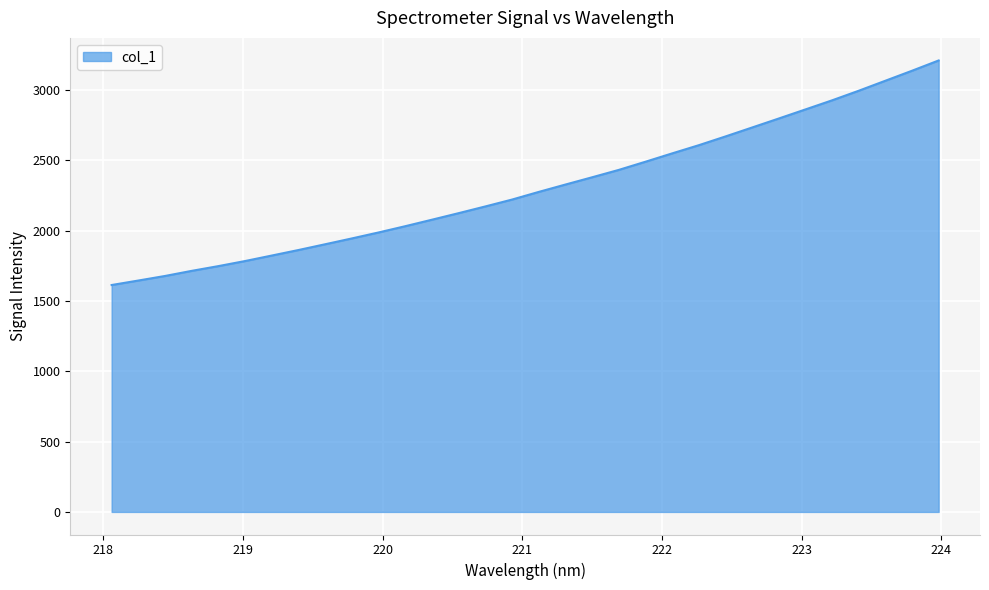

Reading left to right, list all the values displayed in this chart.

1613.3	1645.2	1677.7	1714.1	1747.8	1783.9	1823.0	1862.3	1903.4	1944.7	1987.2	2031.7	2077.8	2124.4	2172.1	2221.0	2275.3	2327.7	2379.3	2431.8	2489.9	2549.1	2607.4	2669.6	2733.3	2797.1	2861.7	2926.4	2994.6	3065.7	3136.8	3209.9